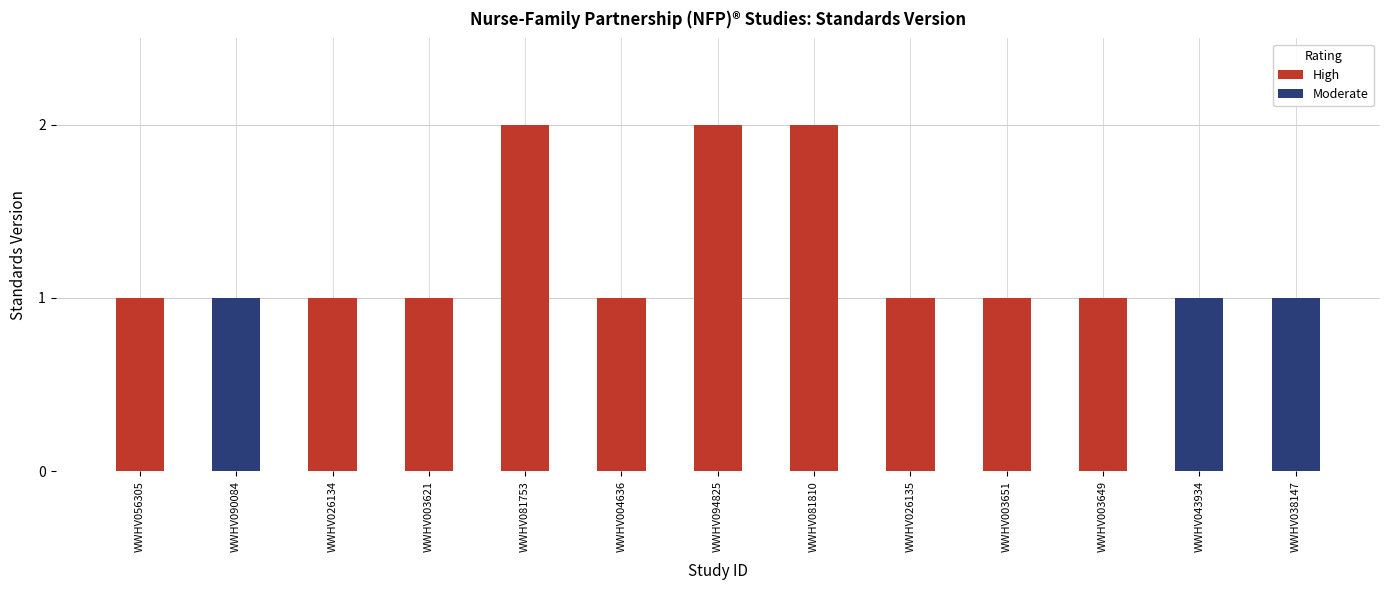

What is the sum of the values at WWHV094825 and WWHV003621?

3